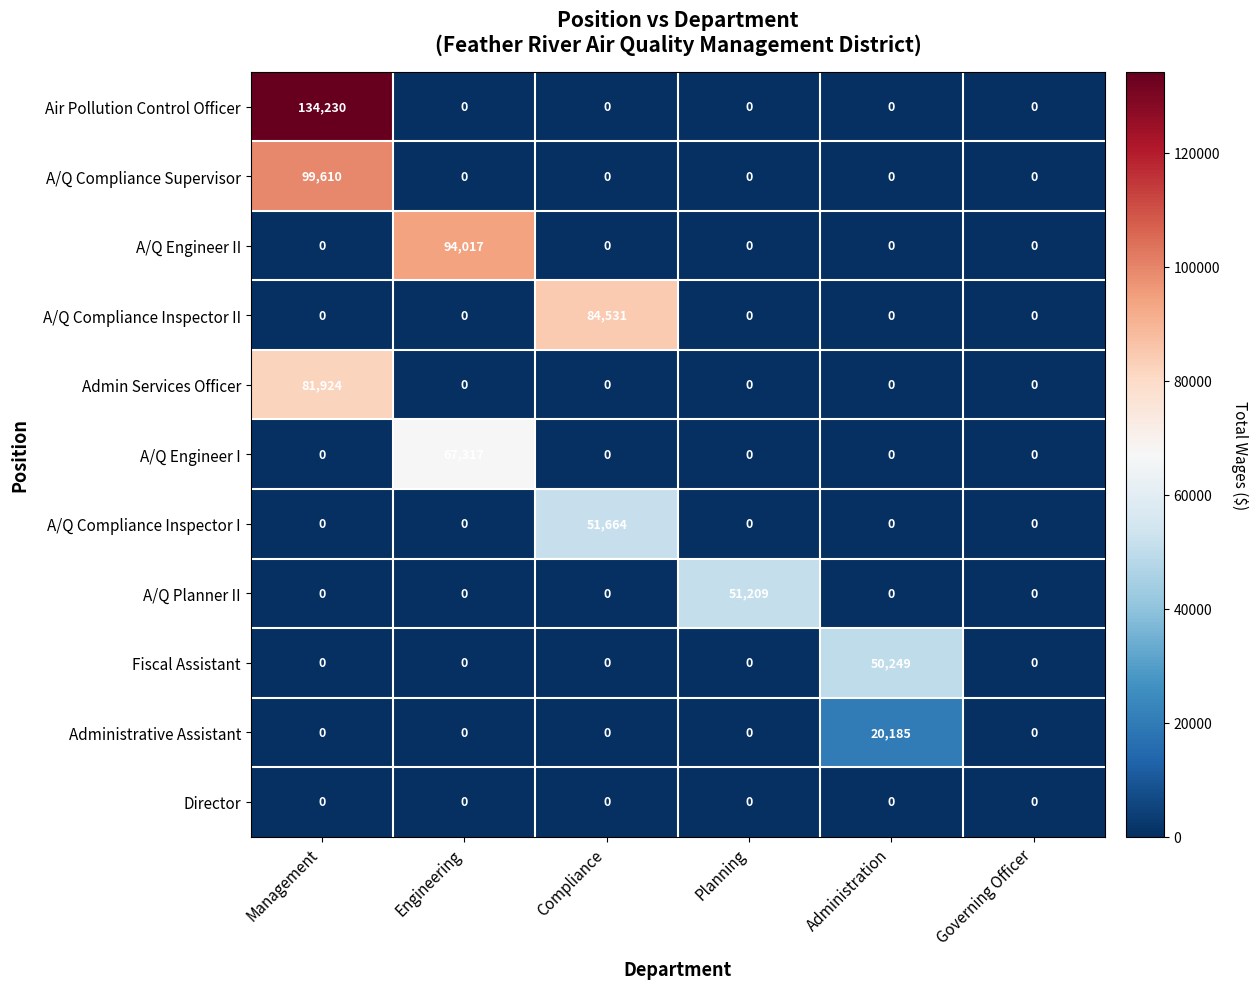

How many data points does each series have?

6